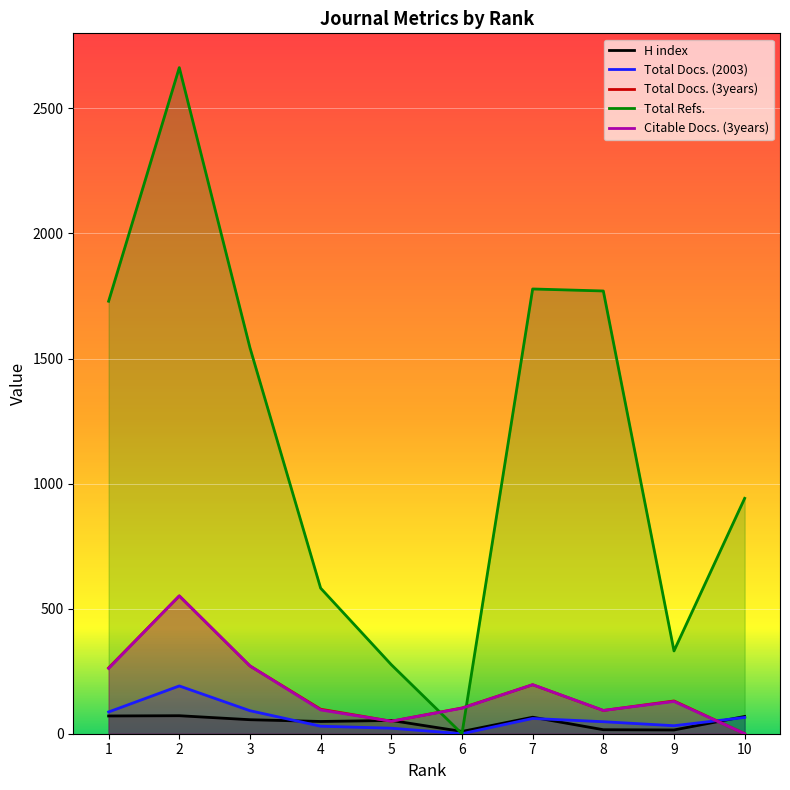

List the series in order of their peak value, highest first.

Total Refs., Total Docs. (3years), Citable Docs. (3years), Total Docs. (2003), H index